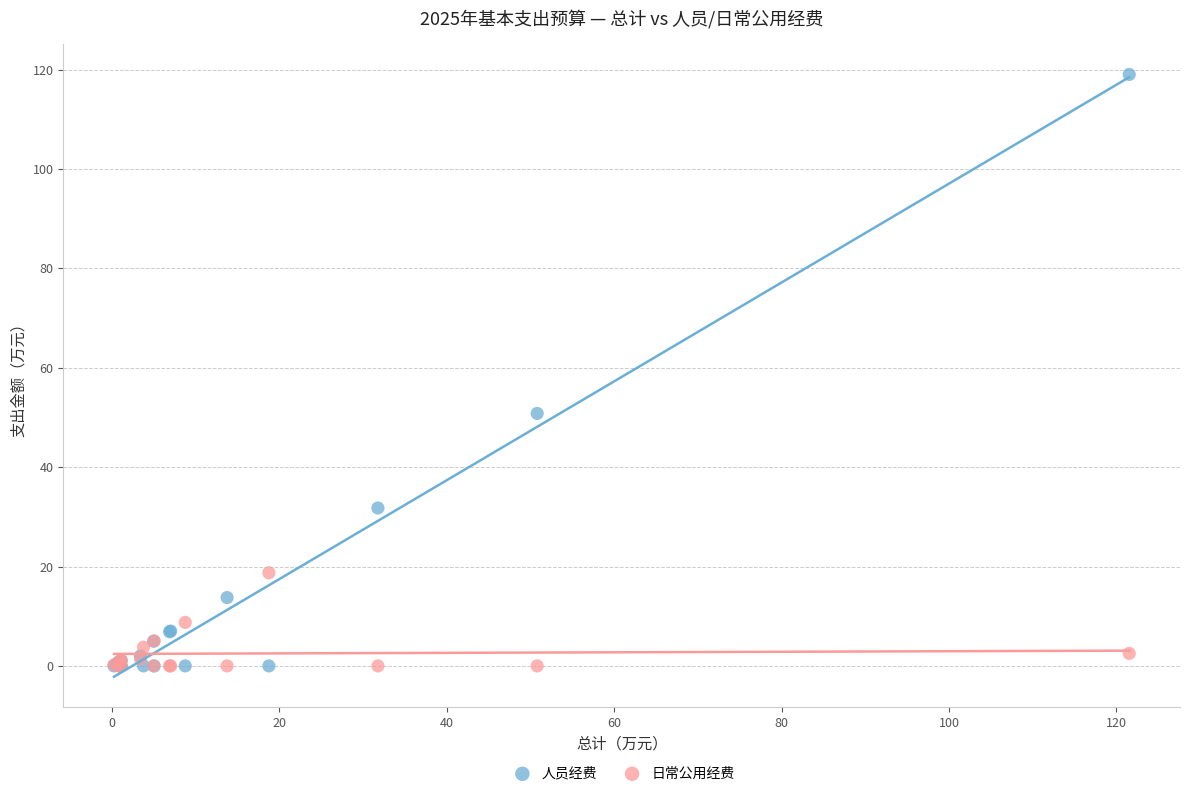

Across all series, what Y value is closest to 59?

50.8